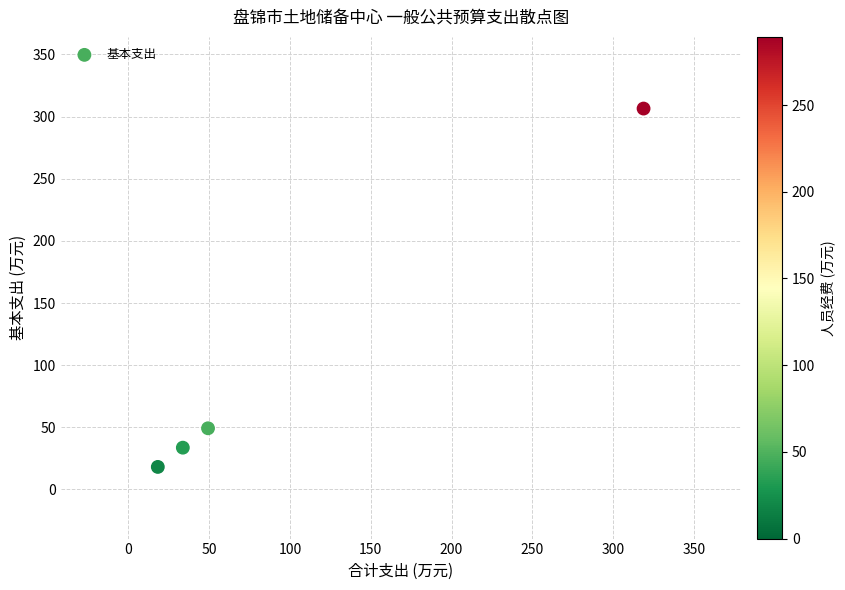

What is the average Y value?

101.9